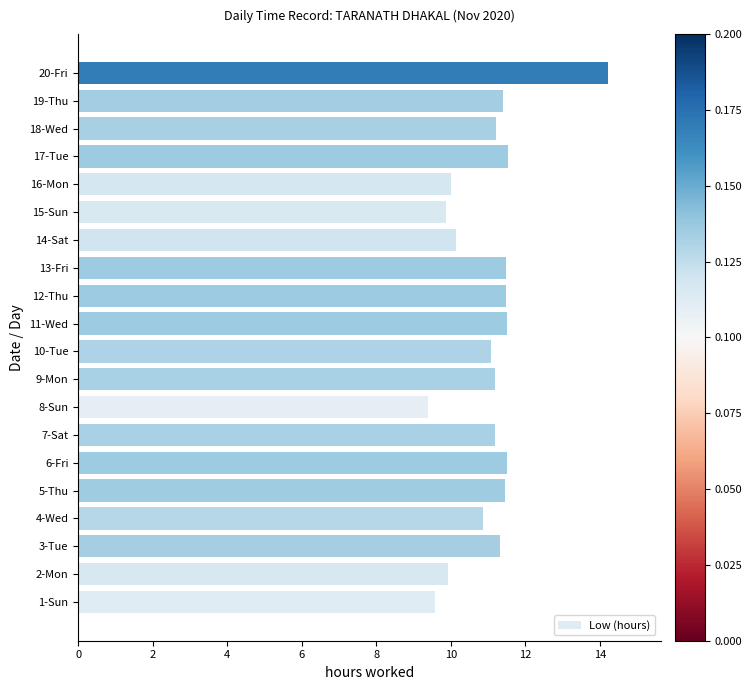

What is the greatest value displayed?

14.2